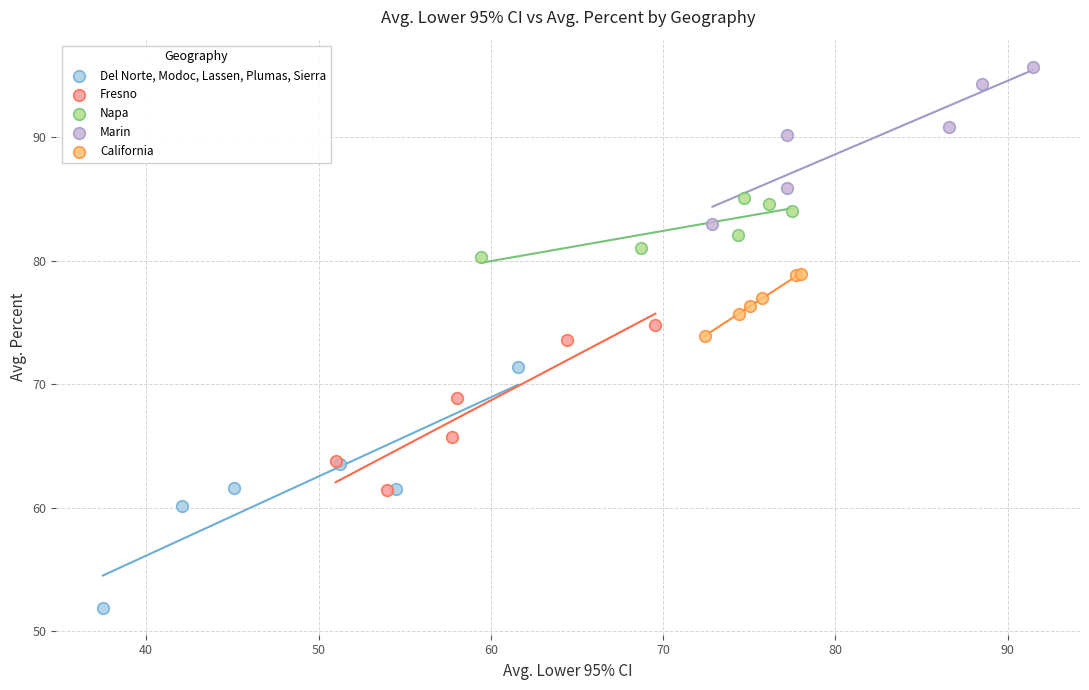

Which series contains the highest Y value?

Marin